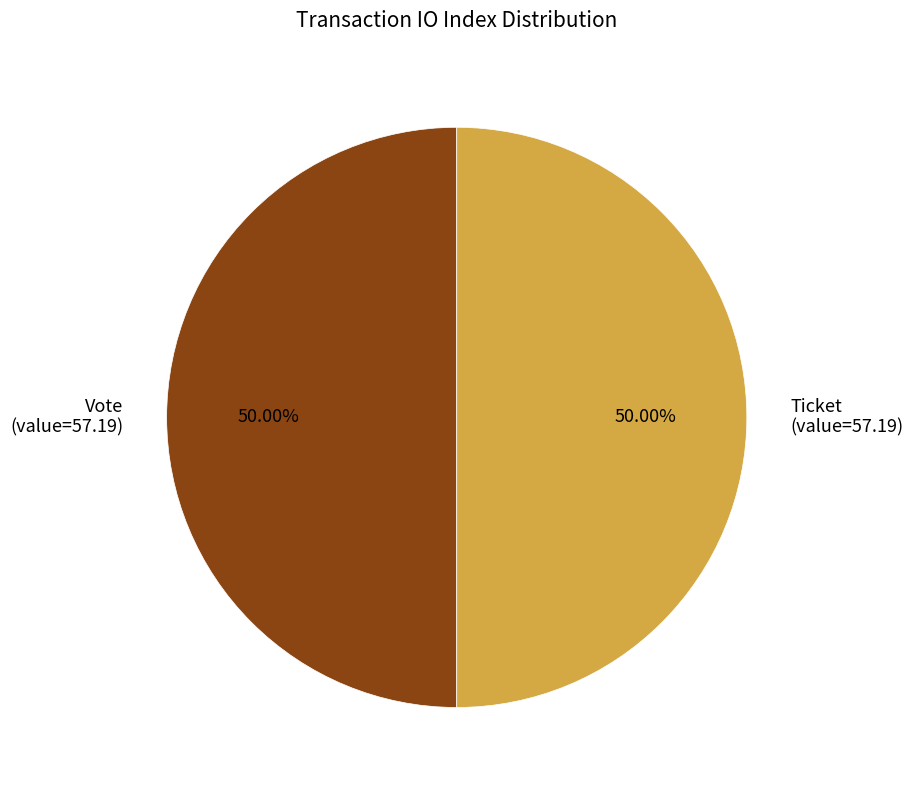

Count the number of slices in the pie.

2